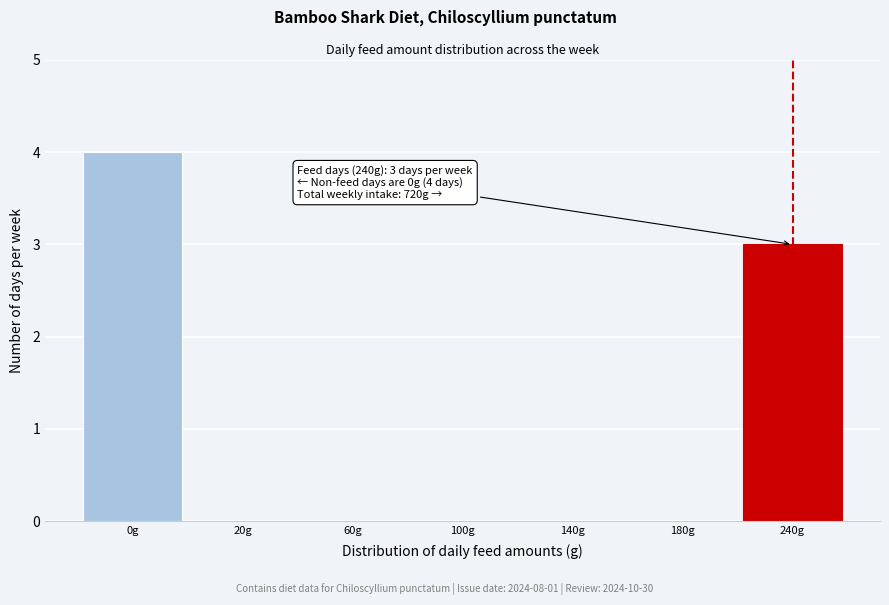

Reading left to right, transcribe all the data shown in this chart.

0g=4	20g=0	60g=0	100g=0	140g=0	180g=0	240g=3